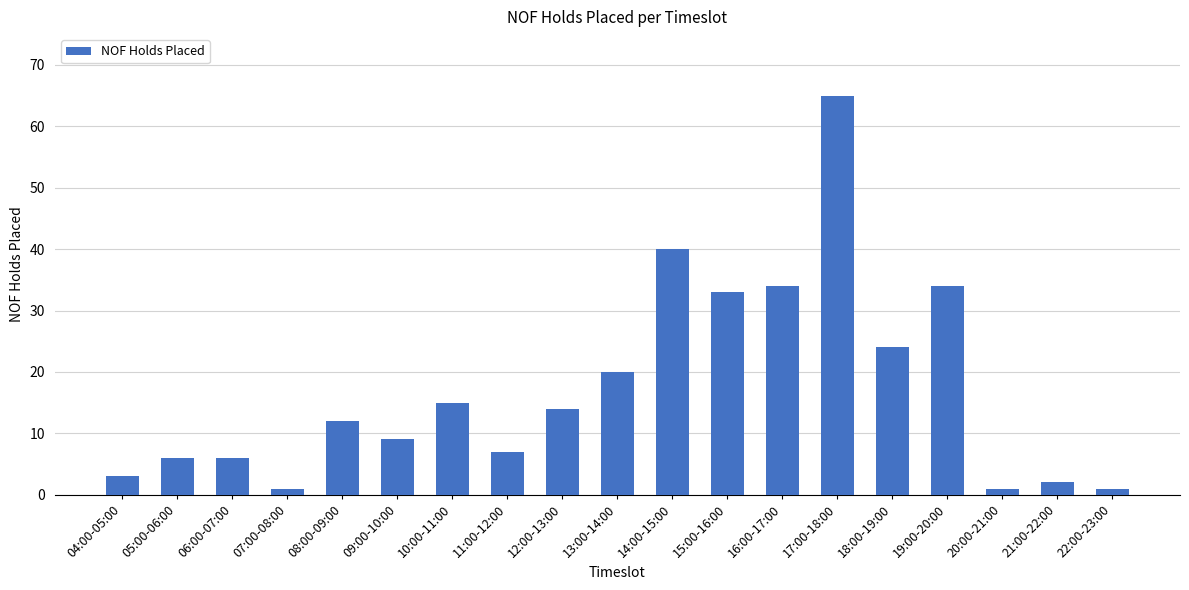

What value does the data have at 06:00-07:00, to the nearest 5?

5